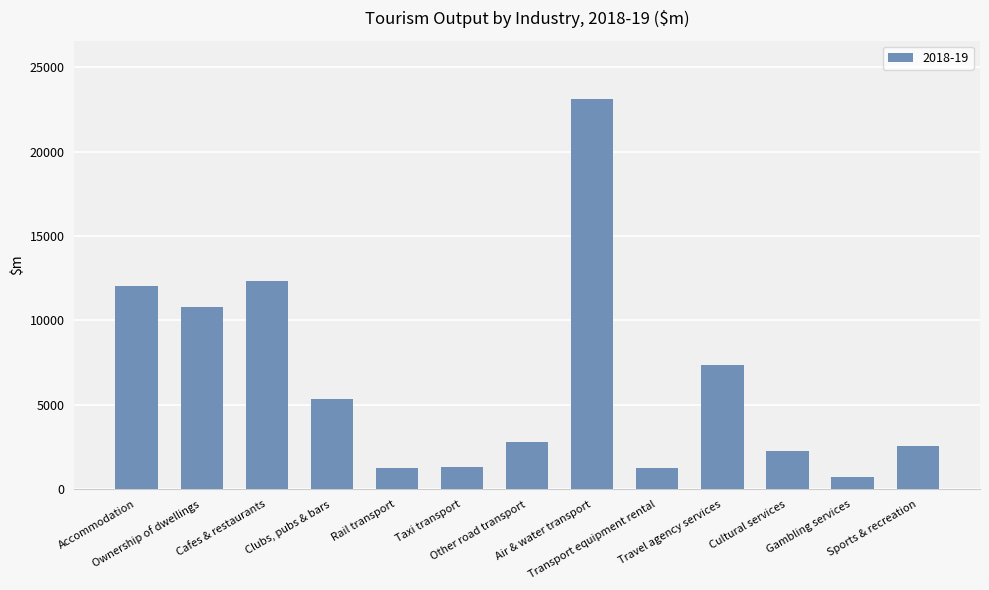

What is the value of the 9th bar from the left?

1297